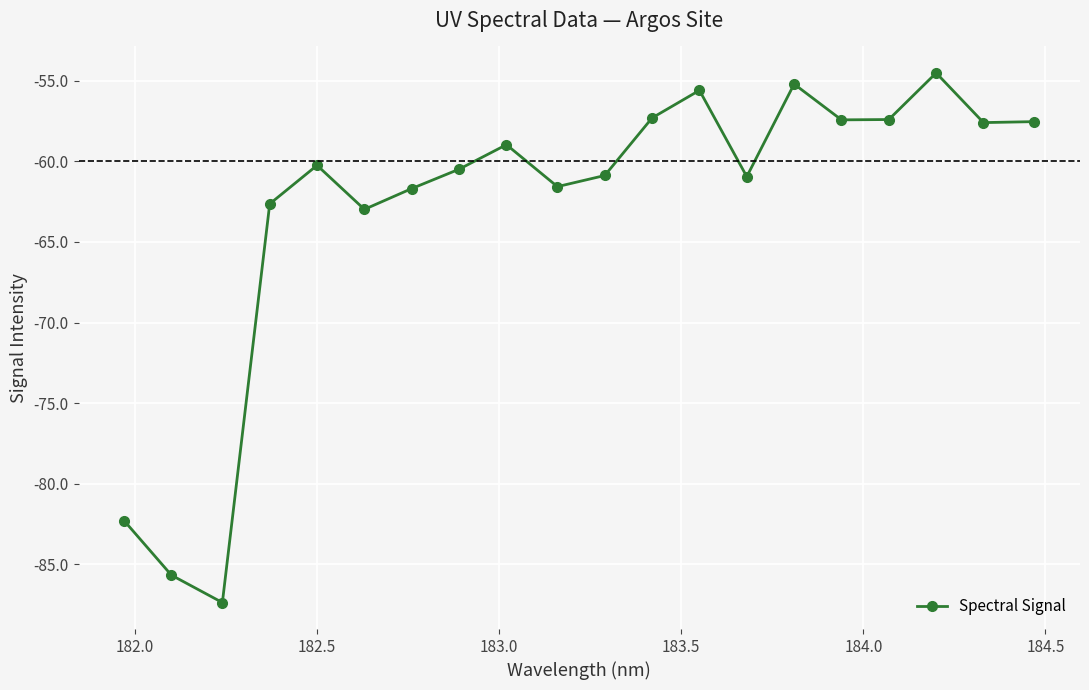

What is the difference between the maximum and minimum values?

32.8